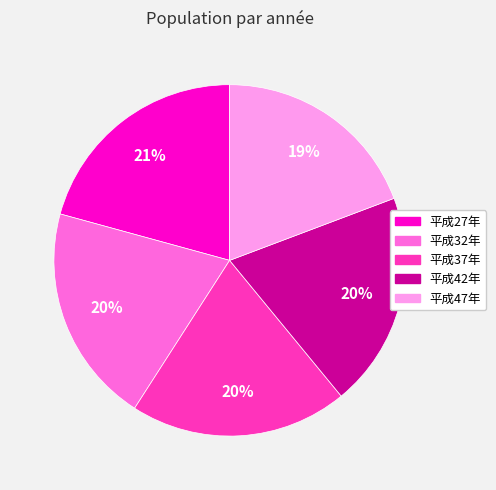

Count the number of slices in the pie.

5